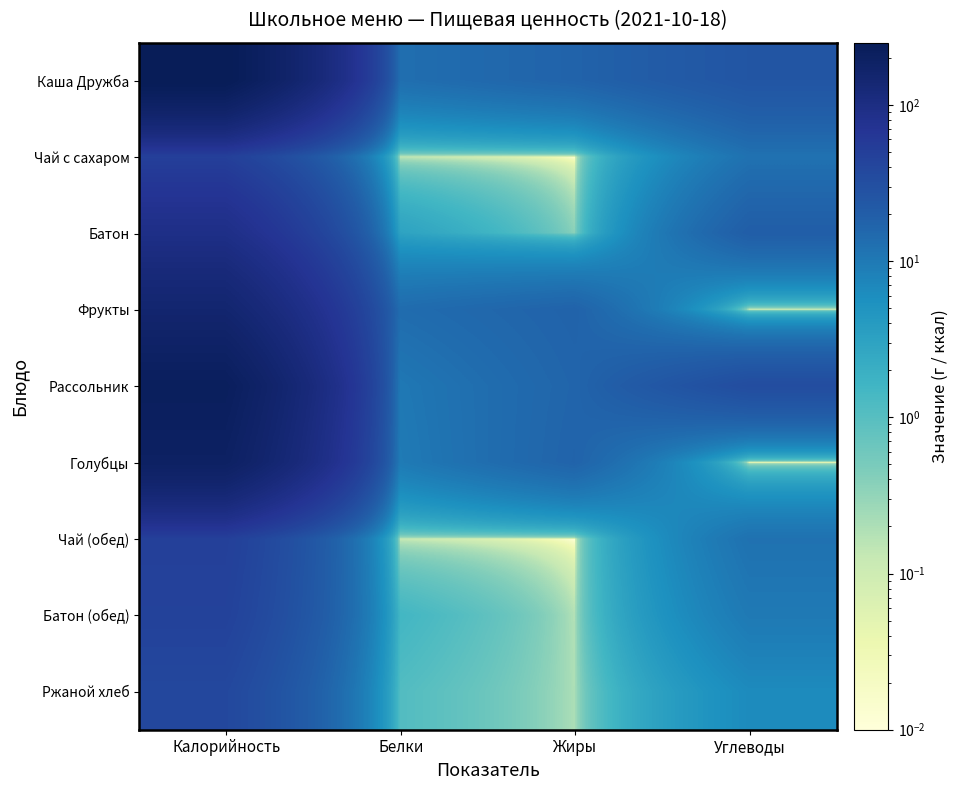

Reading right to left, list all the values displayed in this chart.

Каша Дружба: Углеводы=25.3	Жиры=17.3	Белки=13.0	Калорийность=250.0
Чай с сахаром: Углеводы=12.0	Жиры=0.0	Белки=0.1	Калорийность=48.6
Батон: Углеводы=19.9	Жиры=0.4	Белки=3.0	Калорийность=90.4
Фрукты: Углеводы=0.0	Жиры=17.4	Белки=13.8	Калорийность=150.0
Рассольник: Углеводы=32.7	Жиры=16.5	Белки=10.2	Калорийность=218.9
Голубцы: Углеводы=0.0	Жиры=17.1	Белки=9.6	Калорийность=195.0
Чай (обед): Углеводы=12.0	Жиры=0.0	Белки=0.1	Калорийность=48.6
Батон (обед): Углеводы=9.9	Жиры=0.2	Белки=1.5	Калорийность=45.2
Ржаной хлеб: Углеводы=6.4	Жиры=0.2	Белки=1.1	Калорийность=38.0